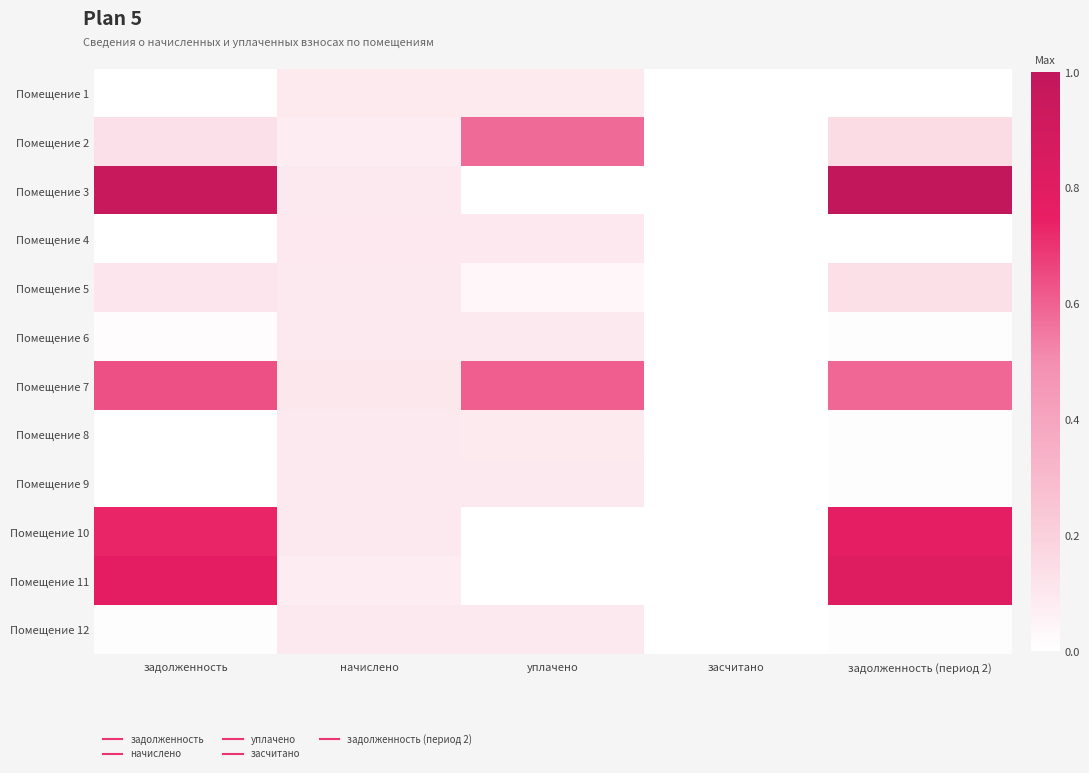

Reading left to right, extract all data points from this chart.

Помещение 1: задолженность=0.0	начислено=0.1	уплачено=0.1	засчитано=0.0	задолженность (период 2)=0.0
Помещение 2: задолженность=0.1	начислено=0.1	уплачено=0.6	засчитано=0.0	задолженность (период 2)=0.2
Помещение 3: задолженность=1.0	начислено=0.1	уплачено=0.0	засчитано=0.0	задолженность (период 2)=1.0
Помещение 4: задолженность=0.0	начислено=0.1	уплачено=0.1	засчитано=0.0	задолженность (период 2)=0.0
Помещение 5: задолженность=0.1	начислено=0.1	уплачено=0.0	засчитано=0.0	задолженность (период 2)=0.1
Помещение 6: задолженность=0.0	начислено=0.1	уплачено=0.1	засчитано=0.0	задолженность (период 2)=0.0
Помещение 7: задолженность=0.6	начислено=0.1	уплачено=0.6	засчитано=0.0	задолженность (период 2)=0.6
Помещение 8: задолженность=0.0	начислено=0.1	уплачено=0.1	засчитано=0.0	задолженность (период 2)=0.0
Помещение 9: задолженность=0.0	начислено=0.1	уплачено=0.1	засчитано=0.0	задолженность (период 2)=0.0
Помещение 10: задолженность=0.7	начислено=0.1	уплачено=0.0	засчитано=0.0	задолженность (период 2)=0.8
Помещение 11: задолженность=0.8	начислено=0.1	уплачено=0.0	засчитано=0.0	задолженность (период 2)=0.8
Помещение 12: задолженность=0.0	начислено=0.1	уплачено=0.1	засчитано=0.0	задолженность (период 2)=0.0